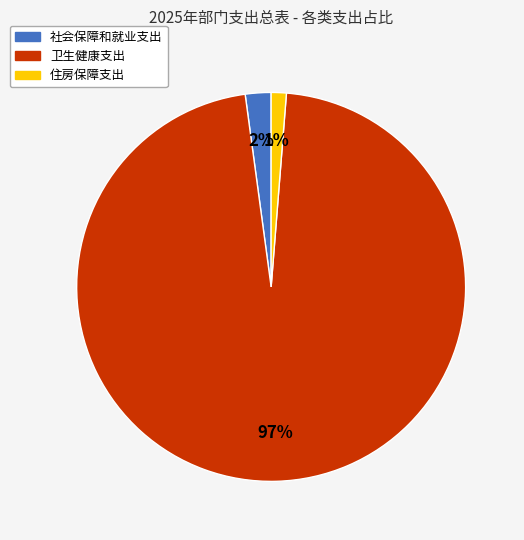

Is there any slice that represents more than half of the pie?

Yes